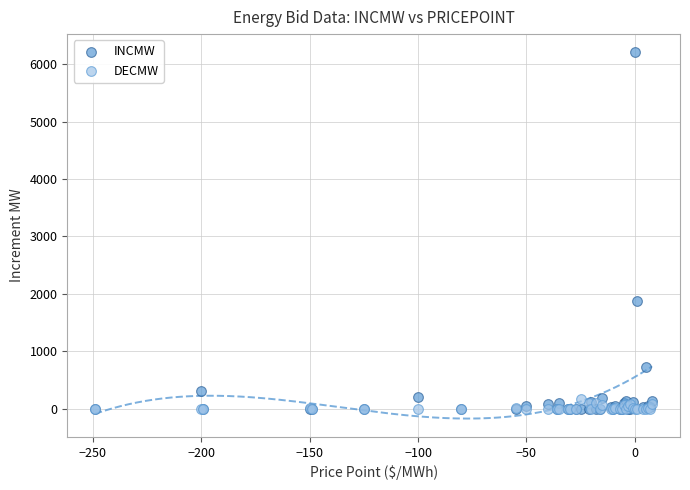

Which series has the widest spread of Y values?

INCMW